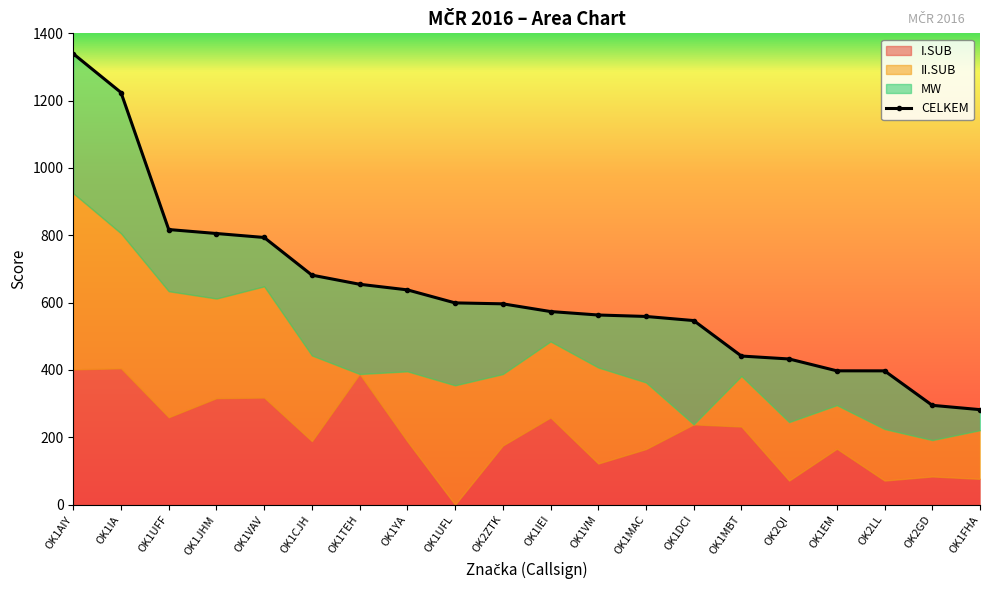

What is the smallest value displayed?

282.2